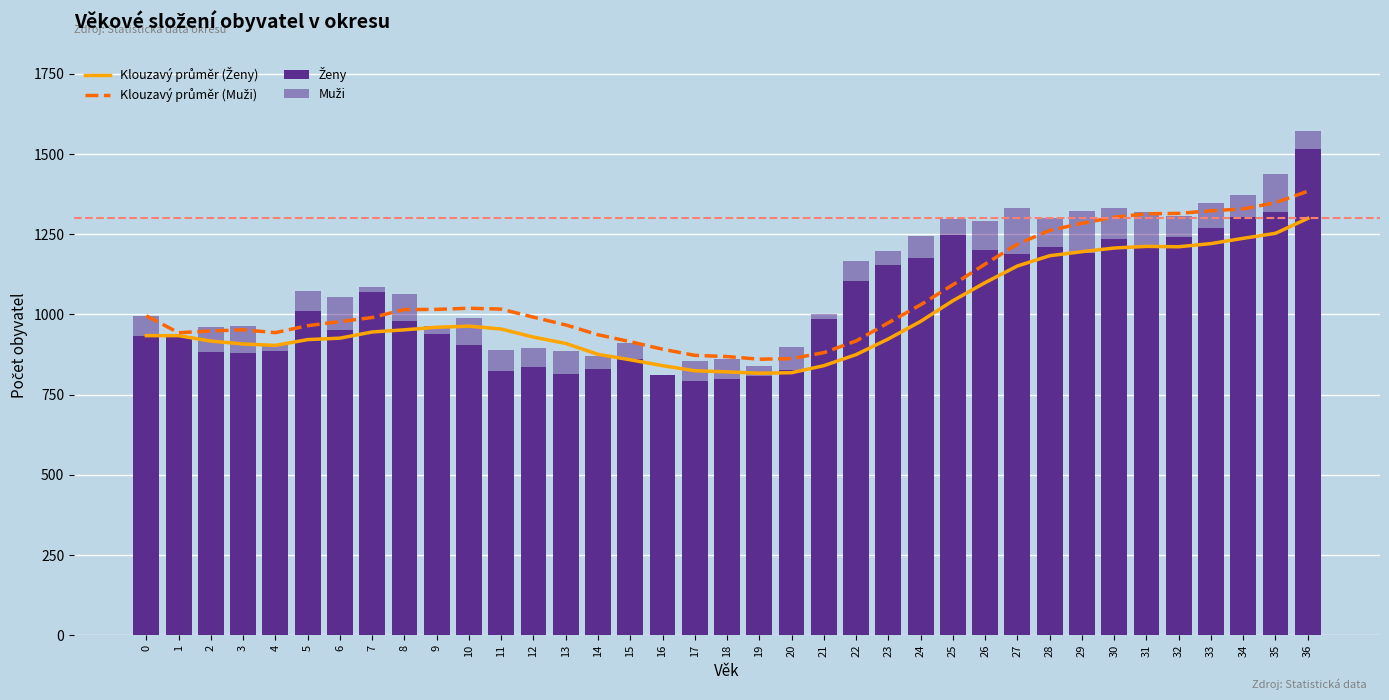

What is the difference between the Ženy values at 18 and 14?

33.0